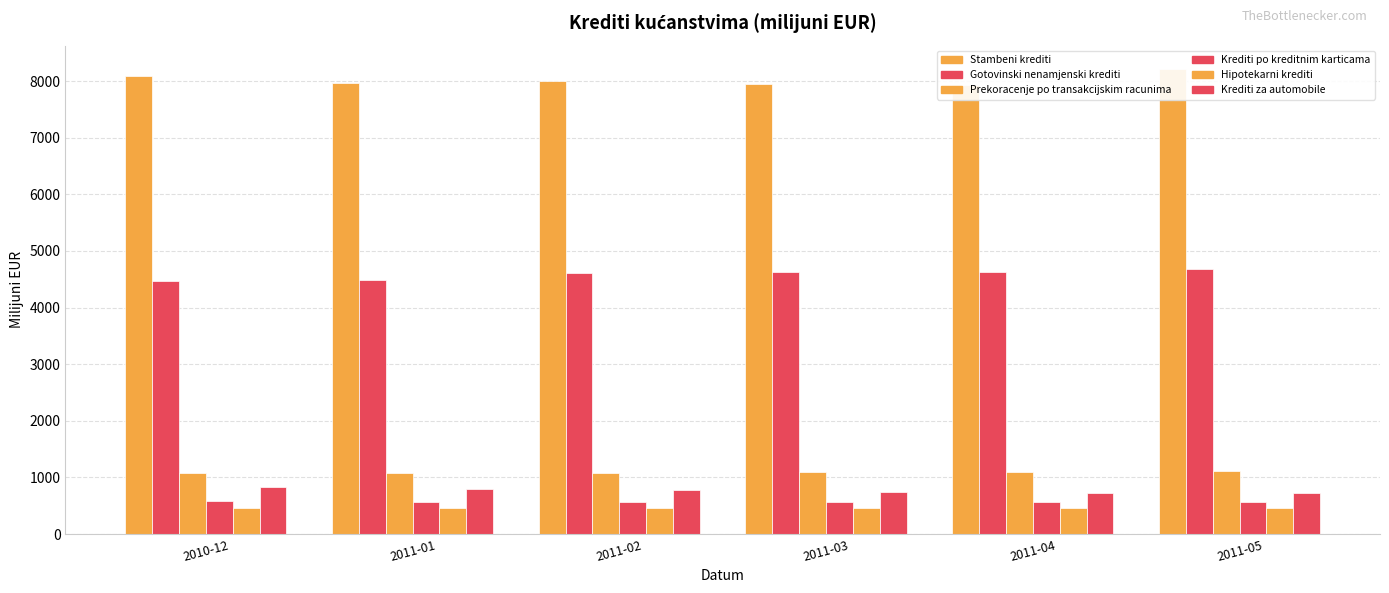

What is the label of the 1st bar from the right?

2011-05